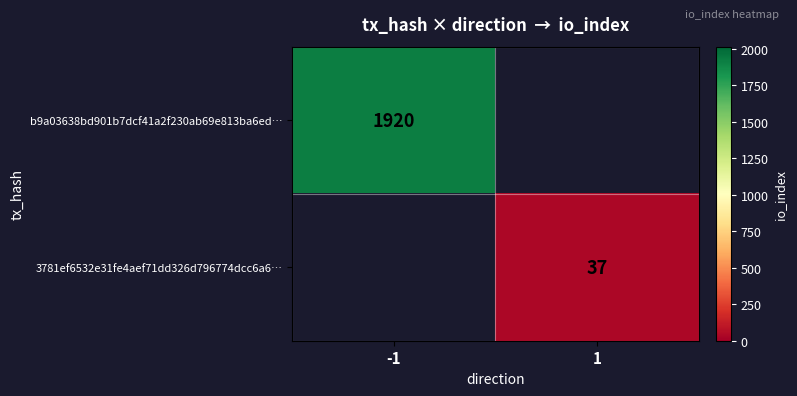

Which category has the lowest value across all series?

1